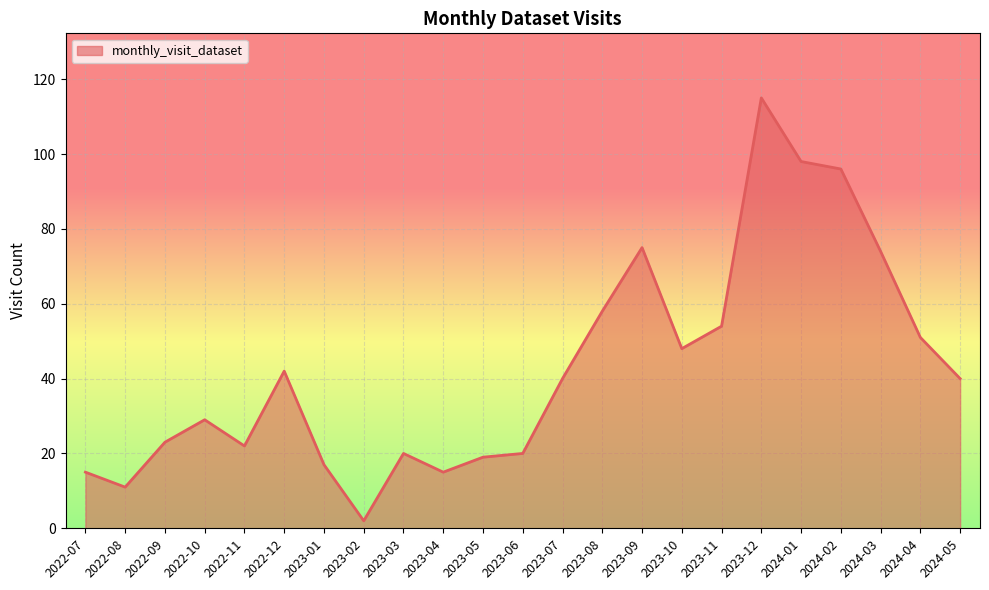

Is it true that the value at 2023-06 is 20?

True